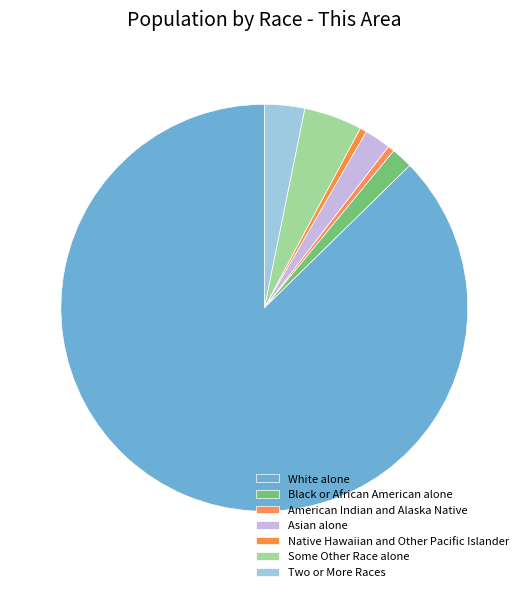

Count the number of slices in the pie.

7